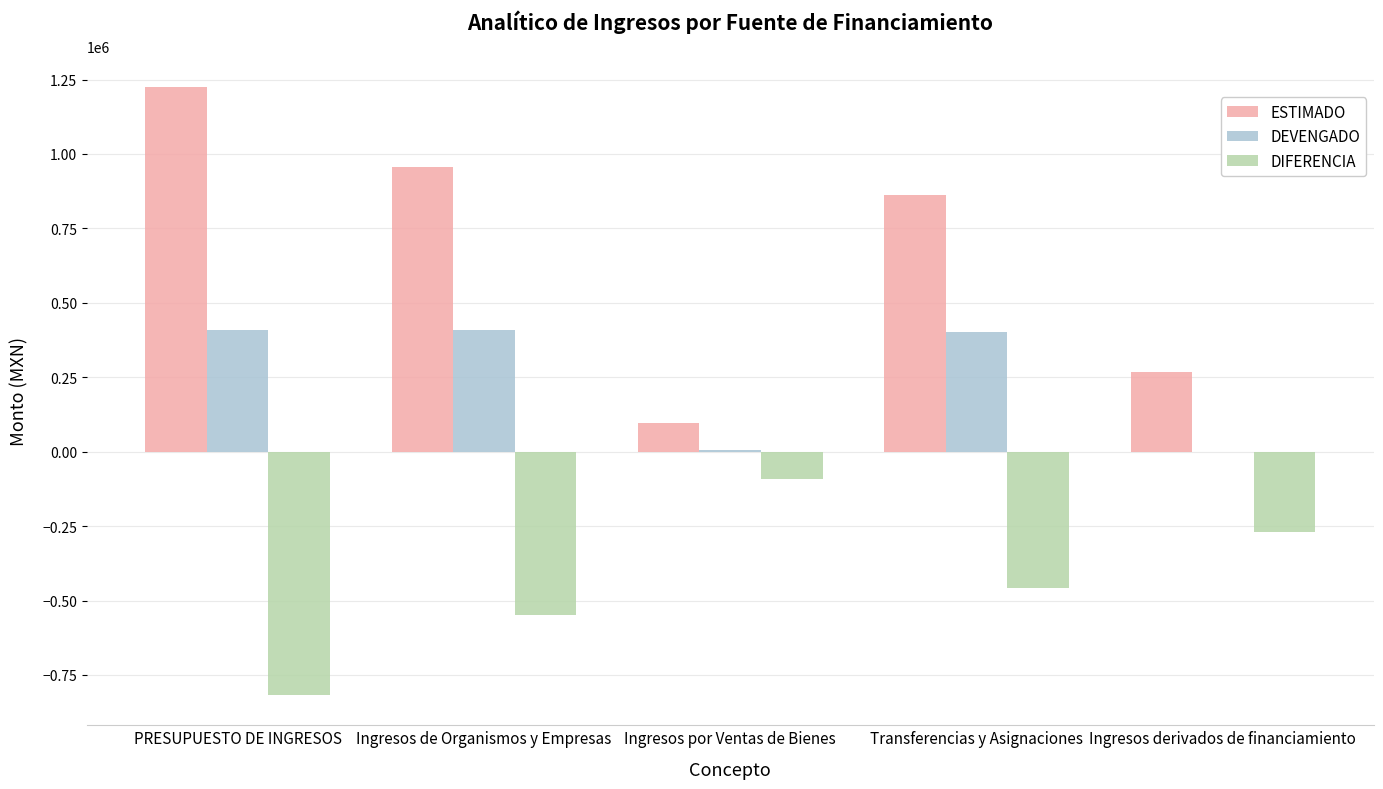

Which series has the largest total across all categories?

ESTIMADO